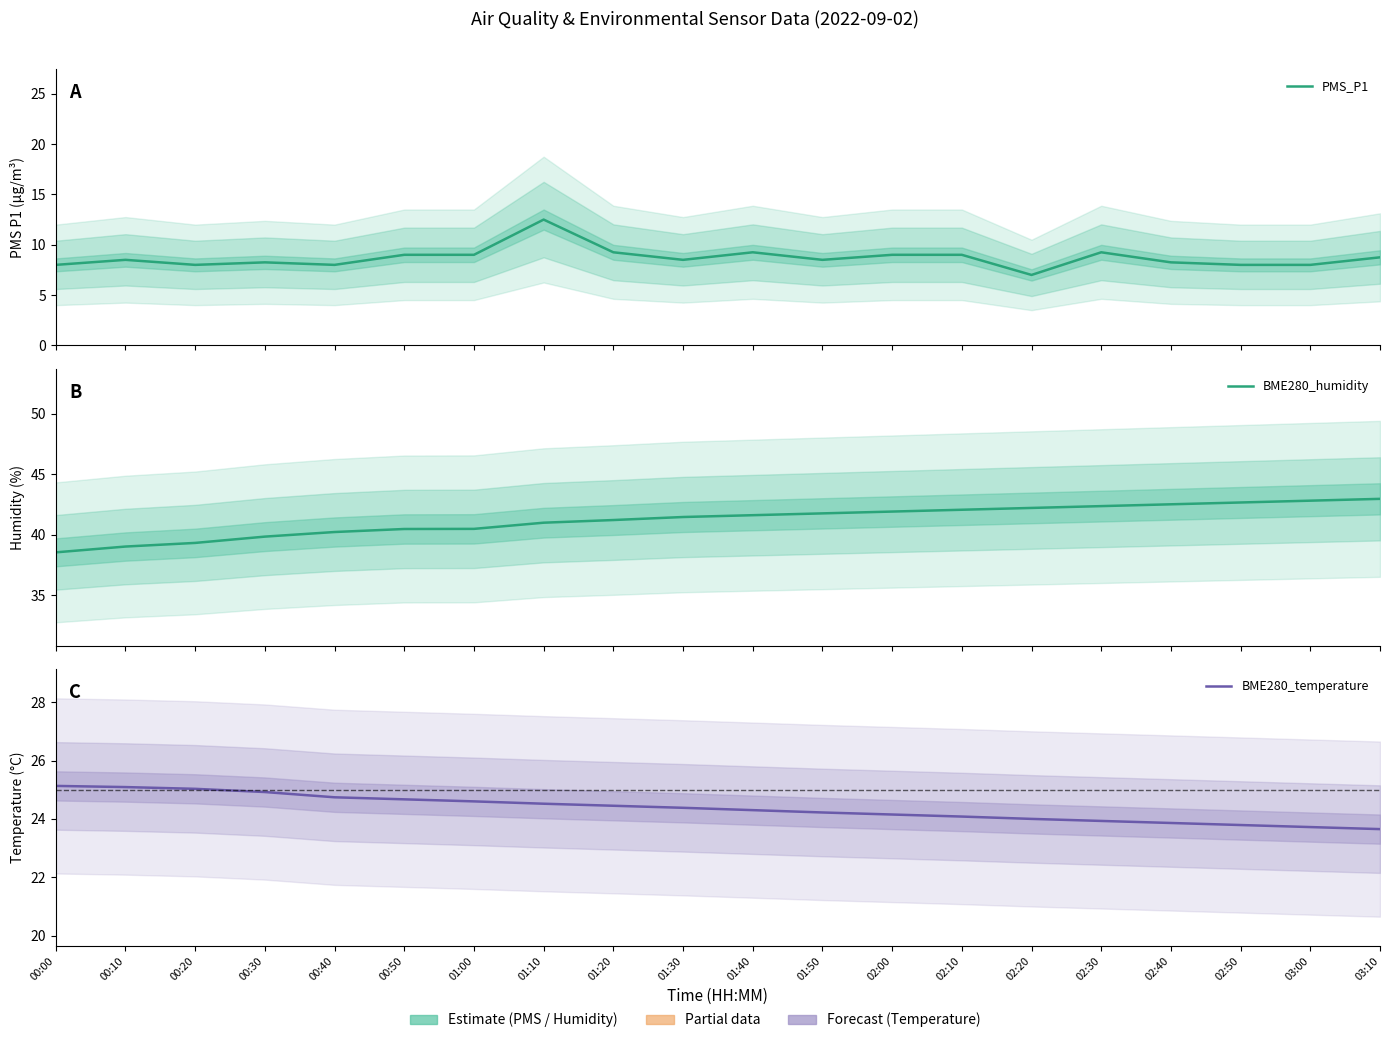

Where does the BME280_humidity series first go above 41?

01:20